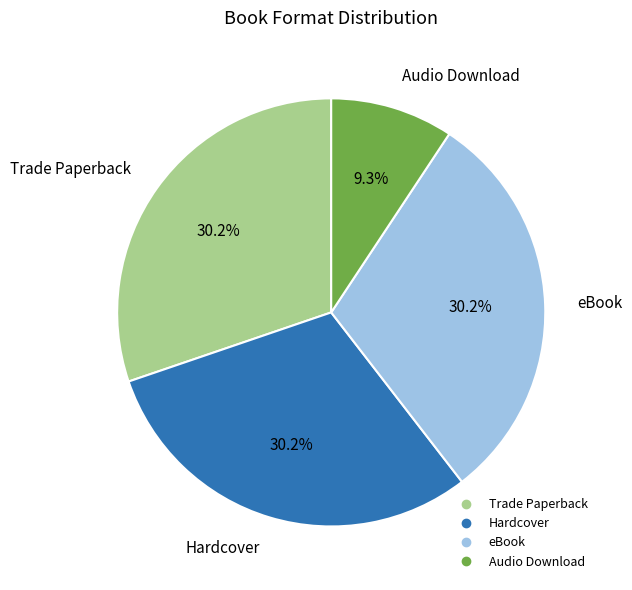

What percentage is NOT represented by Hardcover?

69.8%